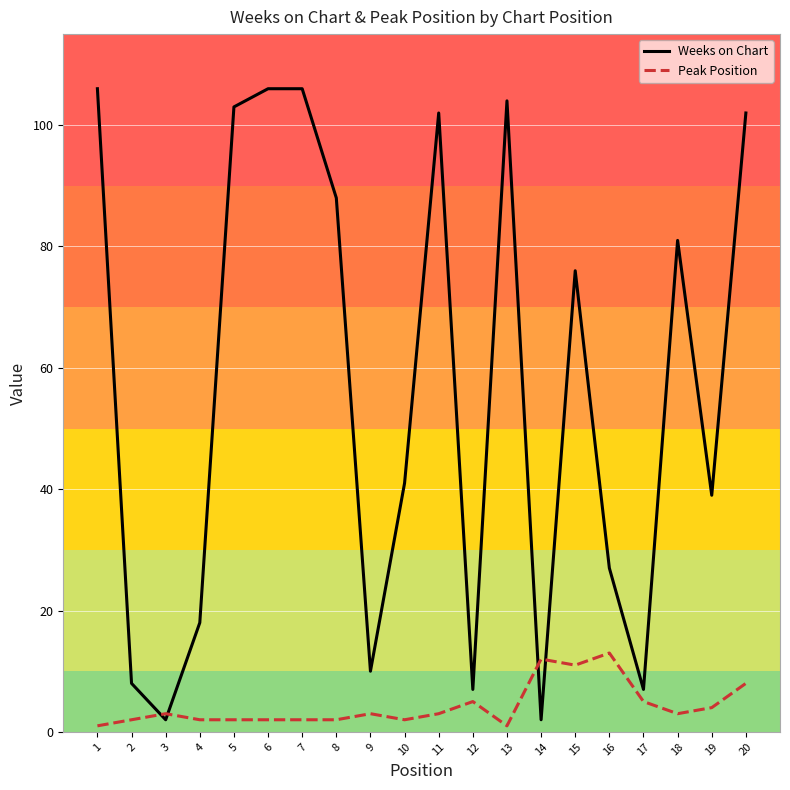

List the series in order of their overall mean, highest first.

Weeks on Chart, Peak Position